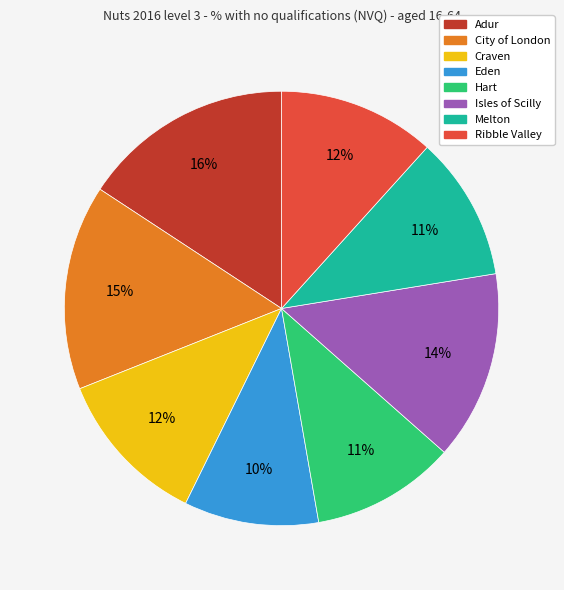

Which slice is the smallest?

Eden